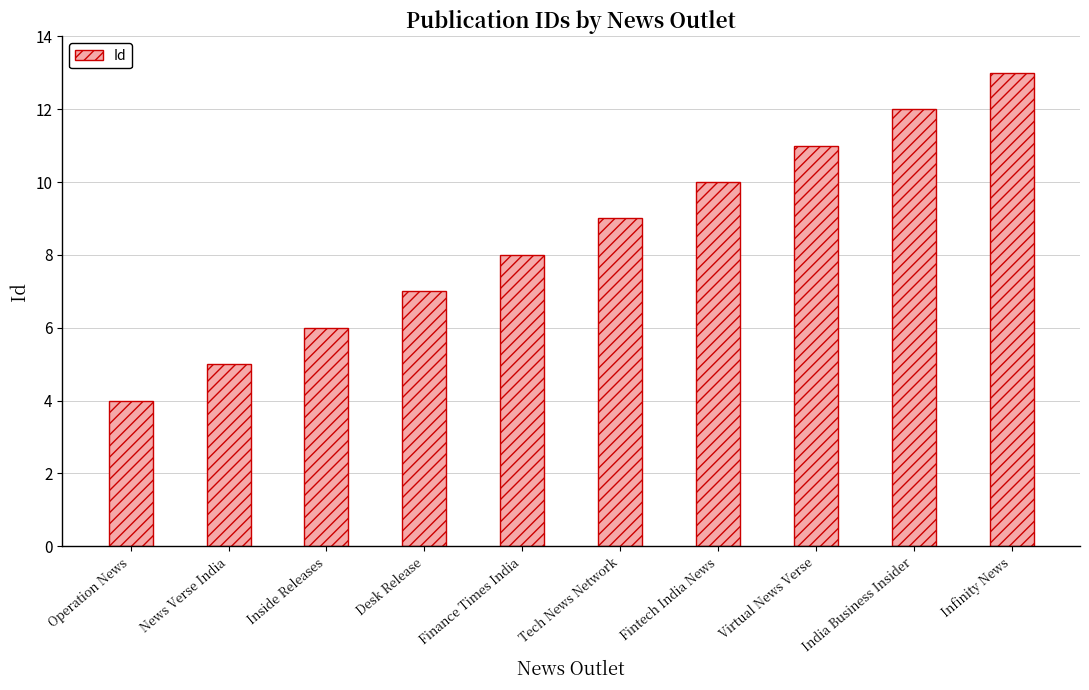

What is the ratio of the value at News Verse India to the value at Inside Releases?

0.8